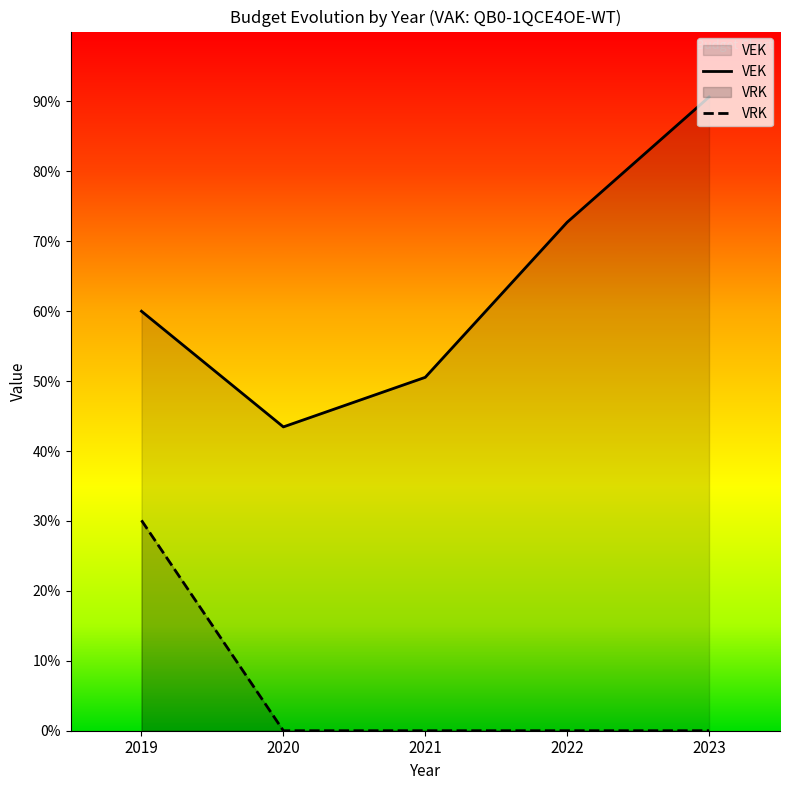

True or false: VEK and VRK cross at least once.

False